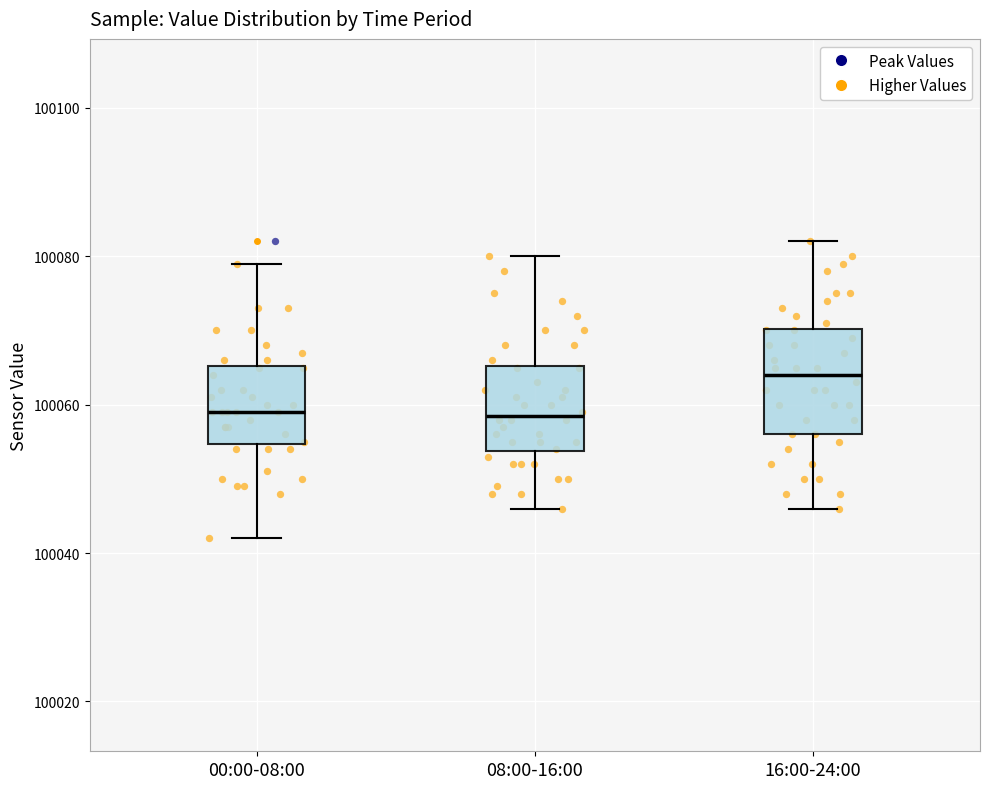

Reading left to right, transcribe this box plot: for each box, give where its median line is, the range the box spans, and where its two whiskers end, as read against the y-axis. The values are not printed on the chart, so give them approximately, as read against the axis.

00:00-08:00: median 100060, box 100054 to 100066, whiskers 100042 to 100080
08:00-16:00: median 100058, box 100054 to 100066, whiskers 100046 to 100080
16:00-24:00: median 100064, box 100056 to 100070, whiskers 100046 to 100082